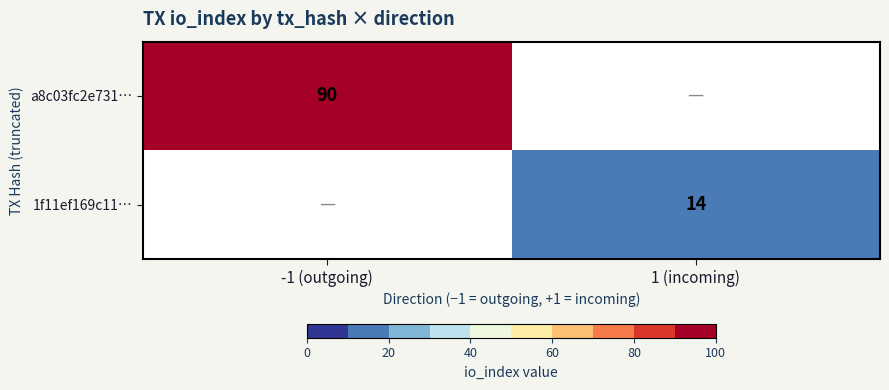

Is the value of 1f11ef169c11… at 1 (incoming) greater than the value of a8c03fc2e731… at -1 (outgoing)?

No